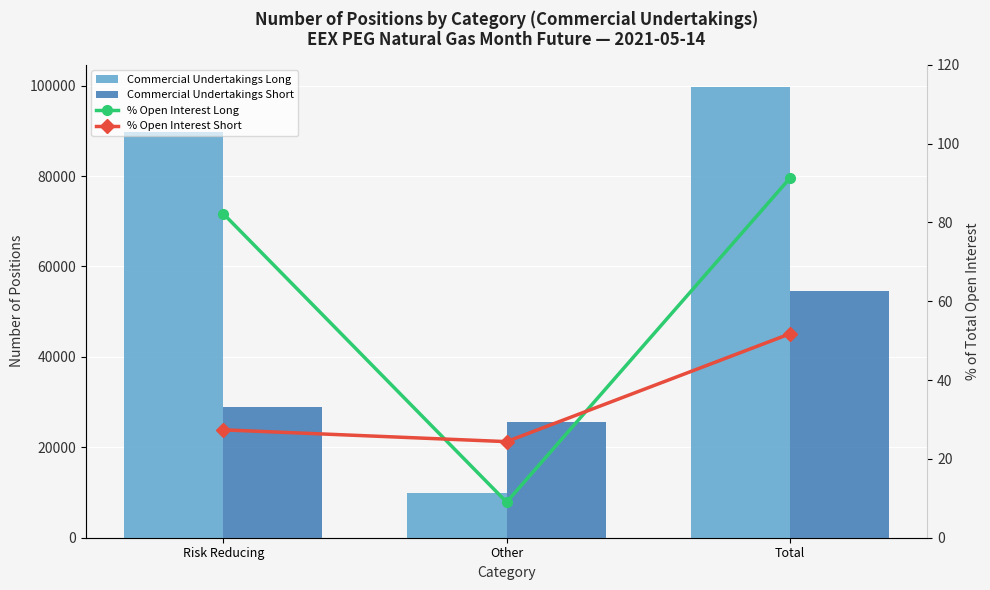

List the series in order of their peak value, highest first.

Commercial Undertakings Long, Commercial Undertakings Short, % Open Interest Long, % Open Interest Short